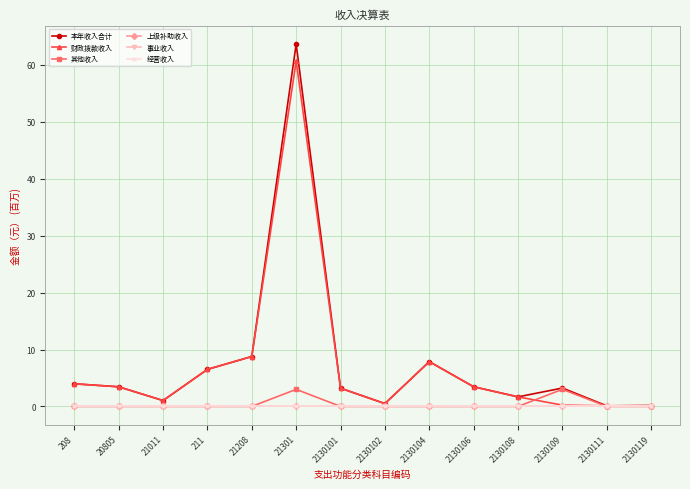

What is the total value across all series at 2130102?

1.0